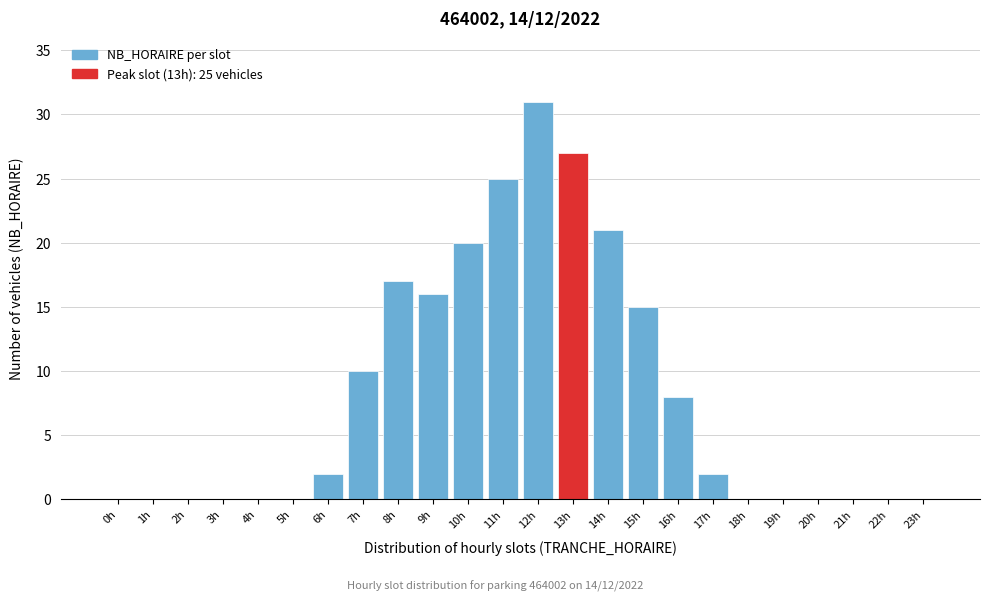

Reading left to right, extract all data points from this chart.

0h=0	1h=0	2h=0	3h=0	4h=0	5h=0	6h=2	7h=10	8h=17	9h=16	10h=20	11h=25	12h=31	13h=27	14h=21	15h=15	16h=8	17h=2	18h=0	19h=0	20h=0	21h=0	22h=0	23h=0